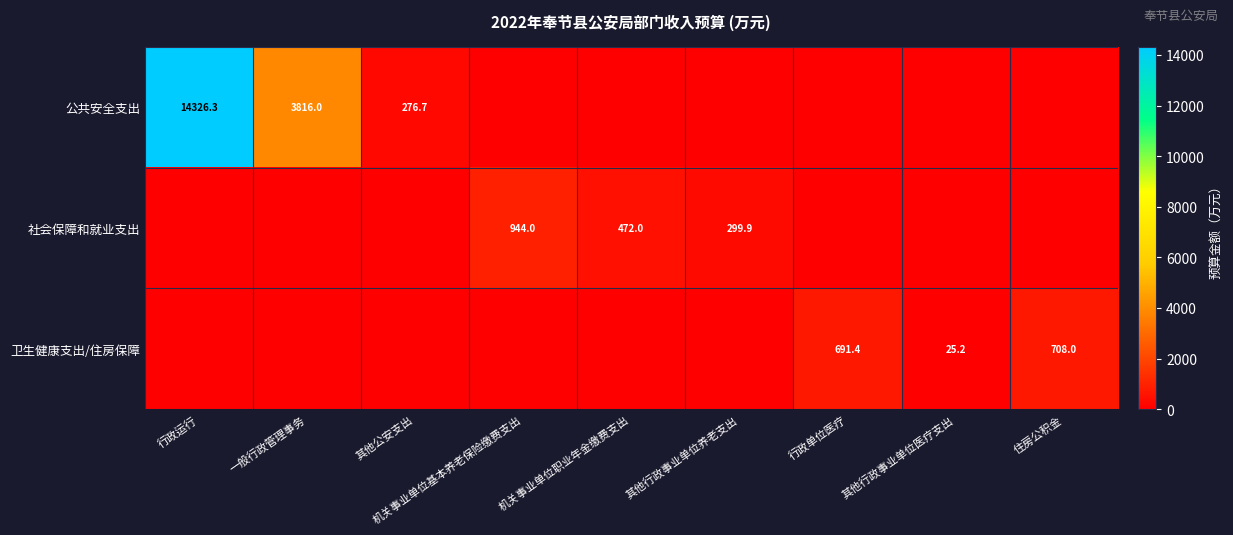

True or false: 社会保障和就业支出 has a value of 161.9 at 其他行政事业单位养老支出.

False